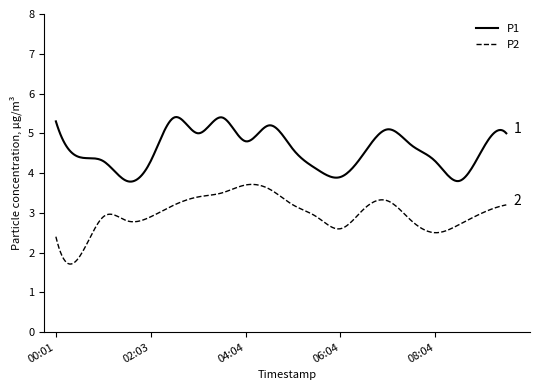

Which series has the widest spread of values?

P2